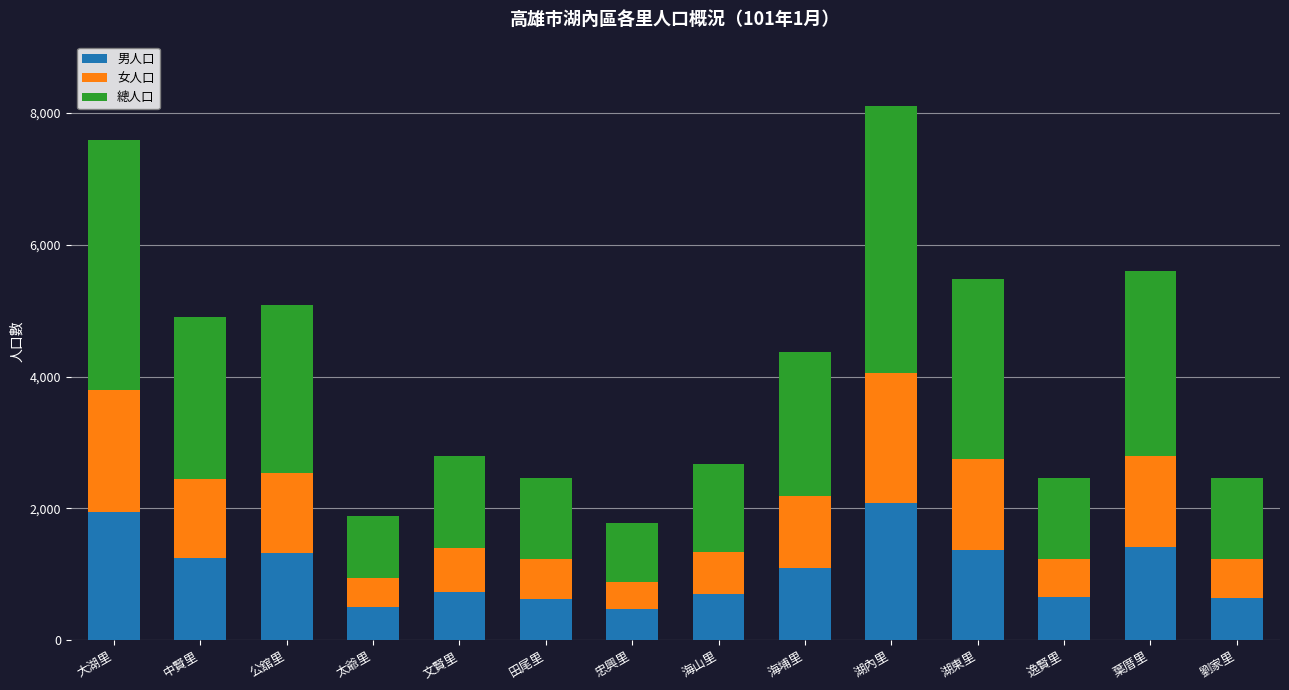

What is the lowest value of the 男人口 series?

477